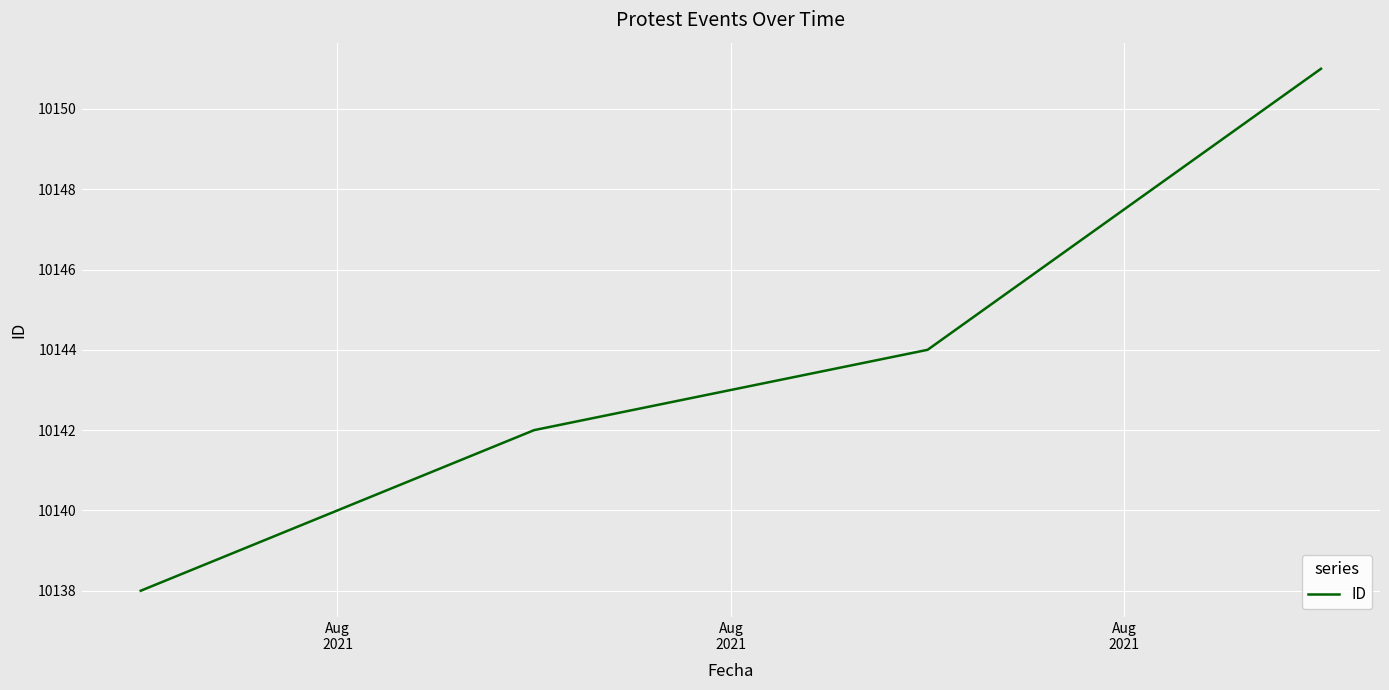

True or false: the data has more than 2 interior local peaks.

False